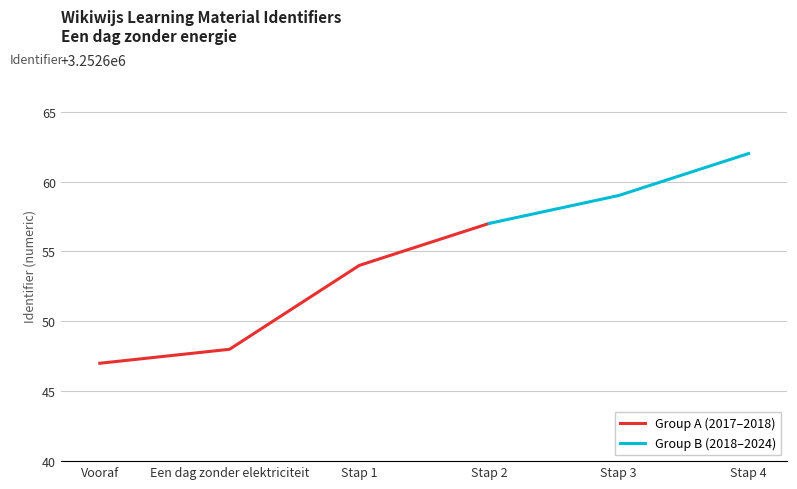

Rank the categories by Group A (2017–2018) value from lowest to highest.

Vooraf, Een dag zonder elektriciteit, Stap 1, Stap 2